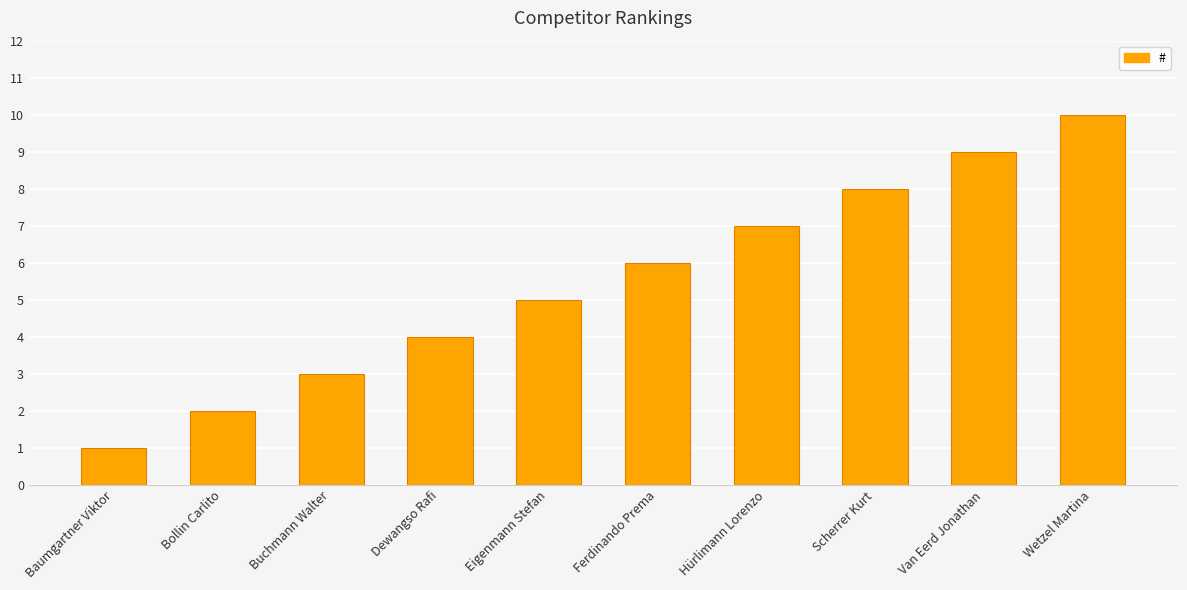

What position from the right is Dewangso Rafi?

7